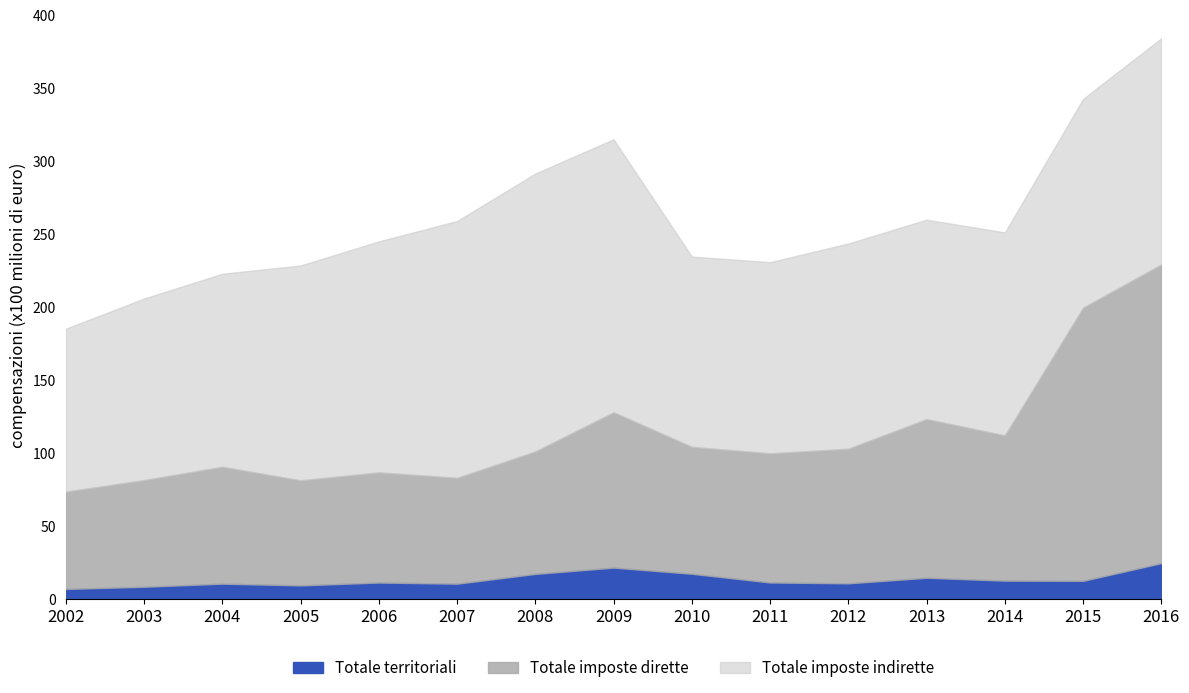

How many distinct data groups are displayed?

4